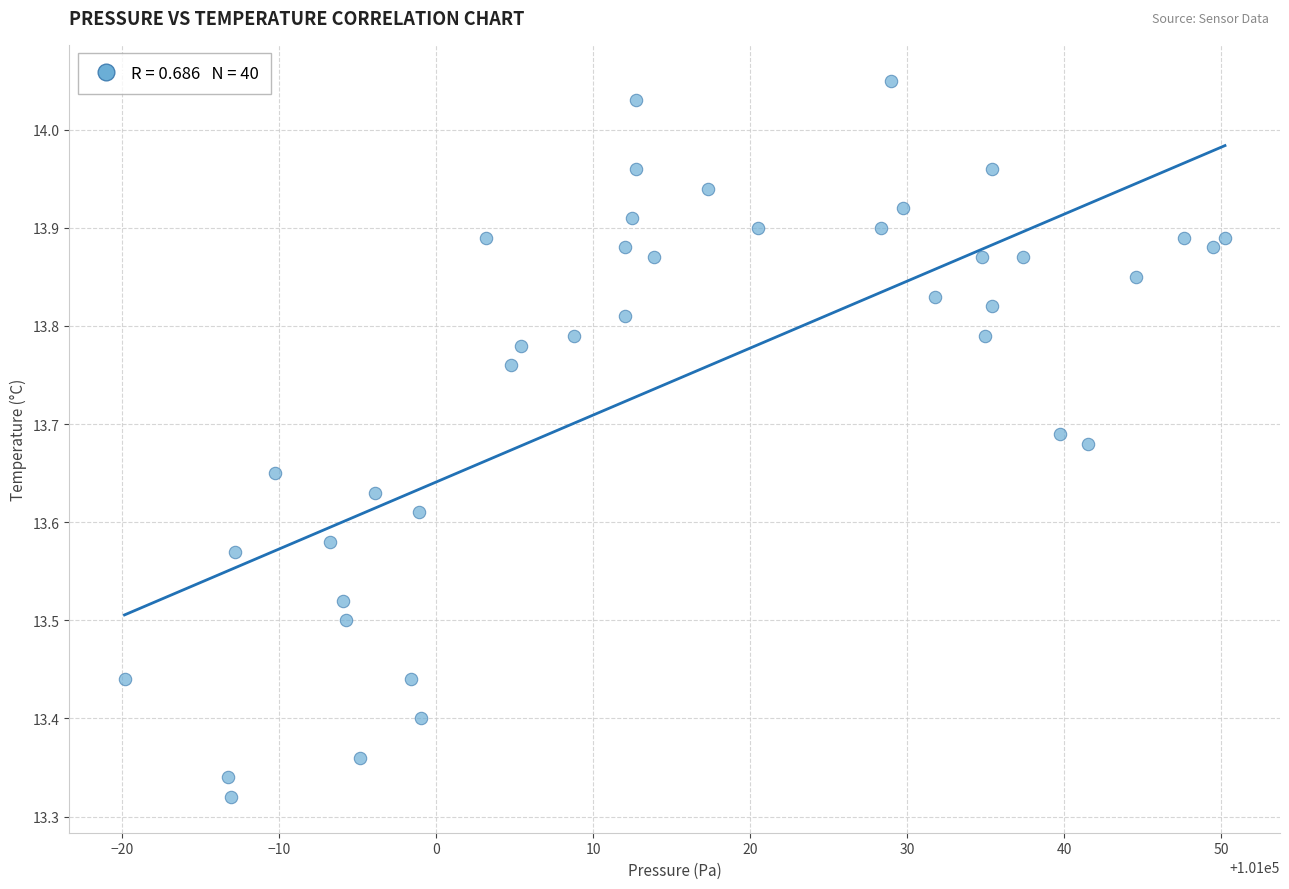

What is the range of Y values (max minus min)?

0.7